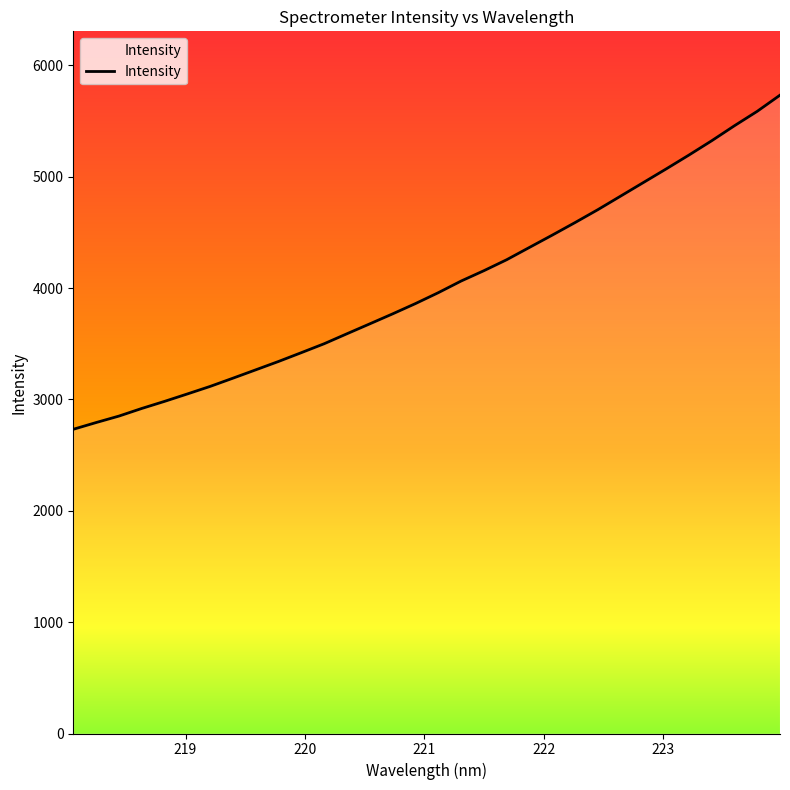

What is the difference between the maximum and minimum values?

3000.6